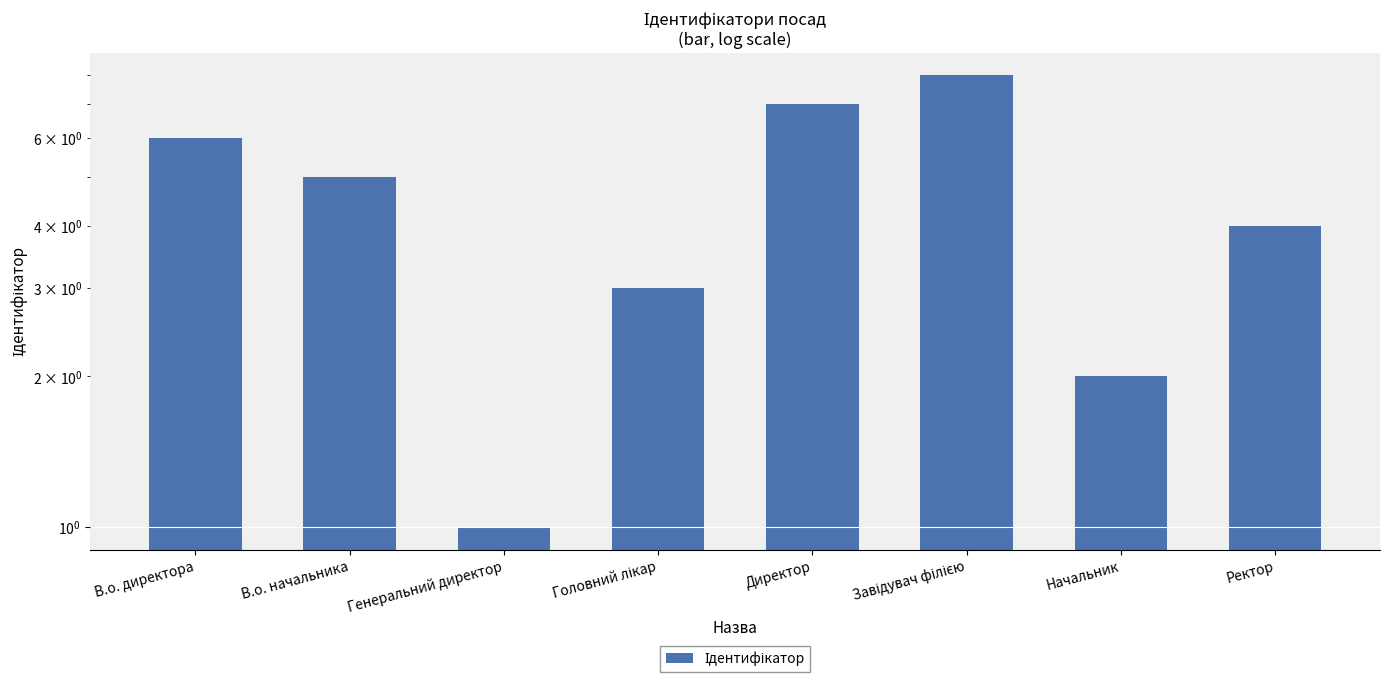

Read the value at В.о. начальника.

5